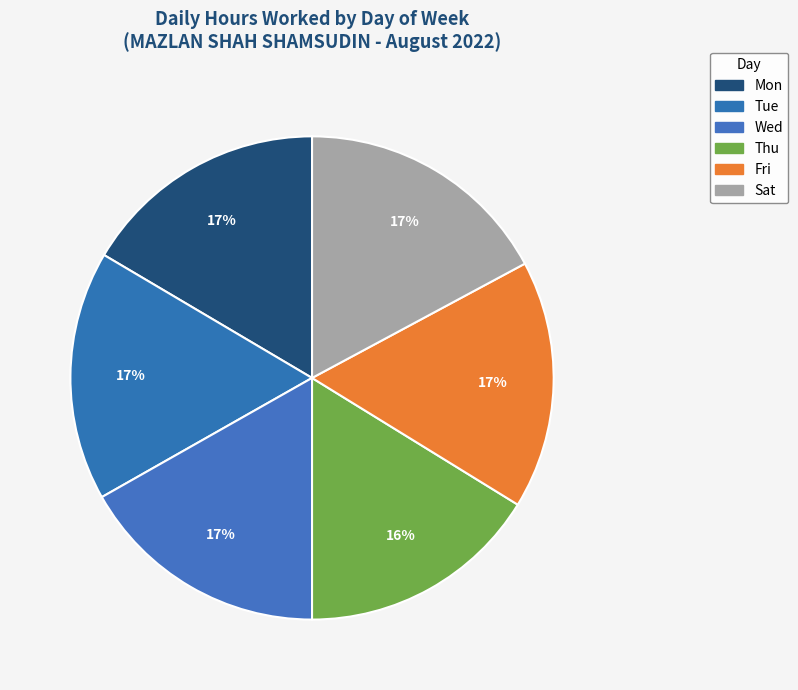

How many segments does this pie chart have?

6